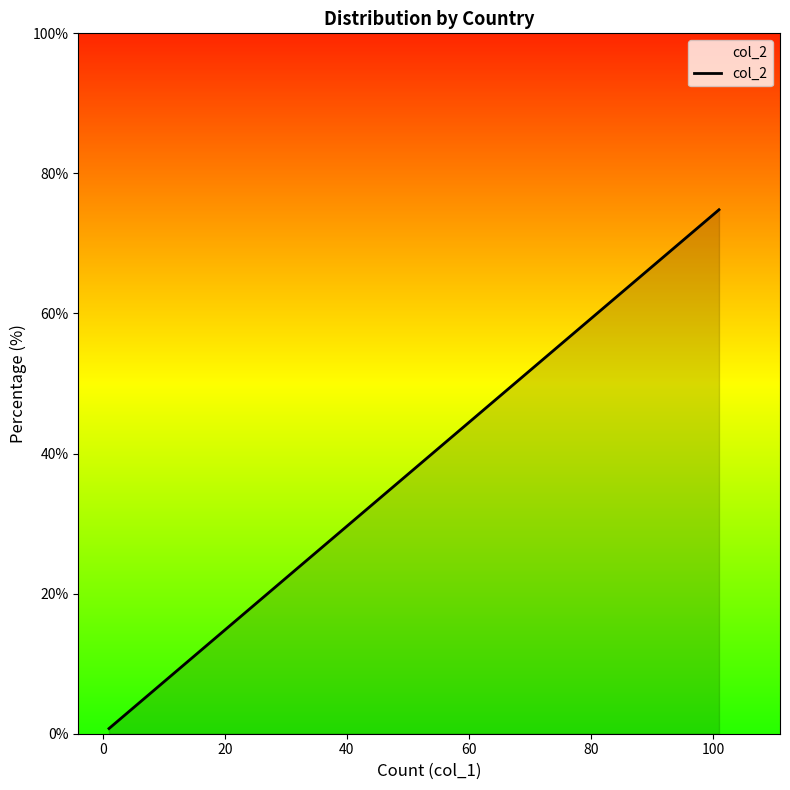

Does the chart have visible grid lines?

No